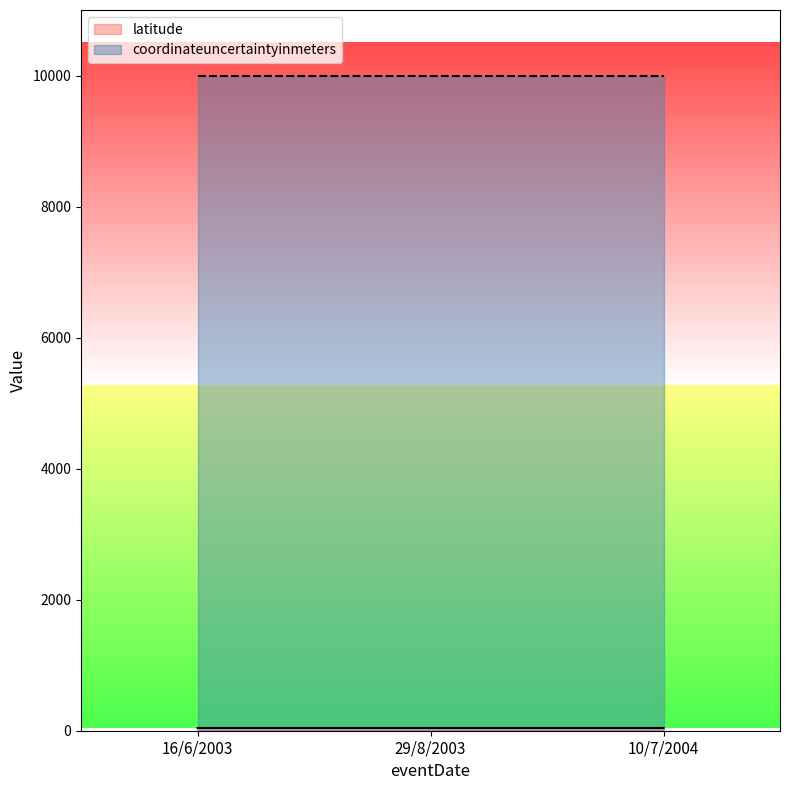

What is the spread (max minus min) of values at 16/6/2003?

9958.1